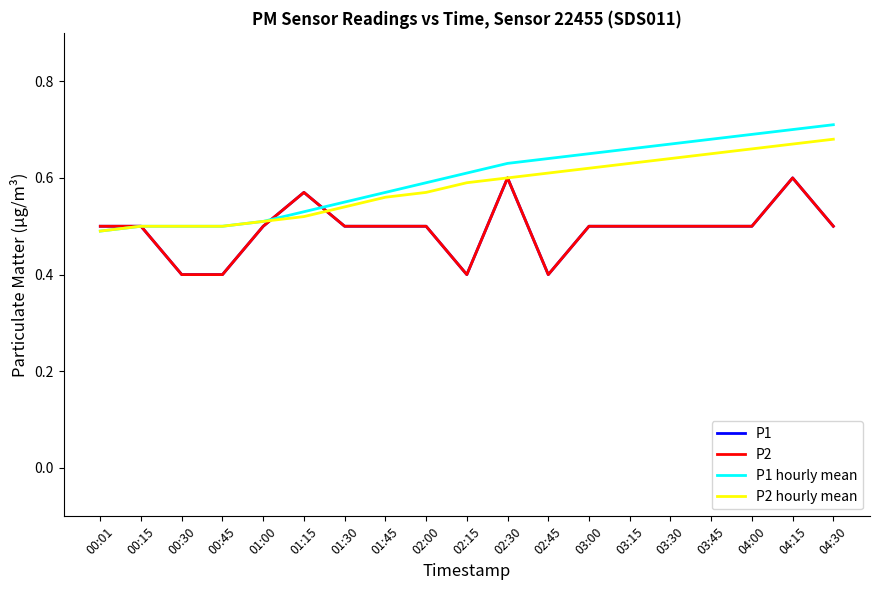

What is the total value across all series at 01:30?

2.1